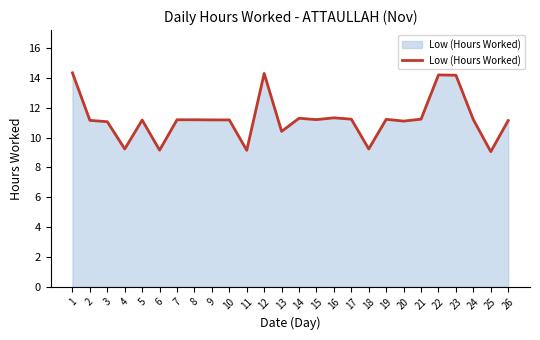

What is the ratio of the value at 15 to the value at 10?

1.0